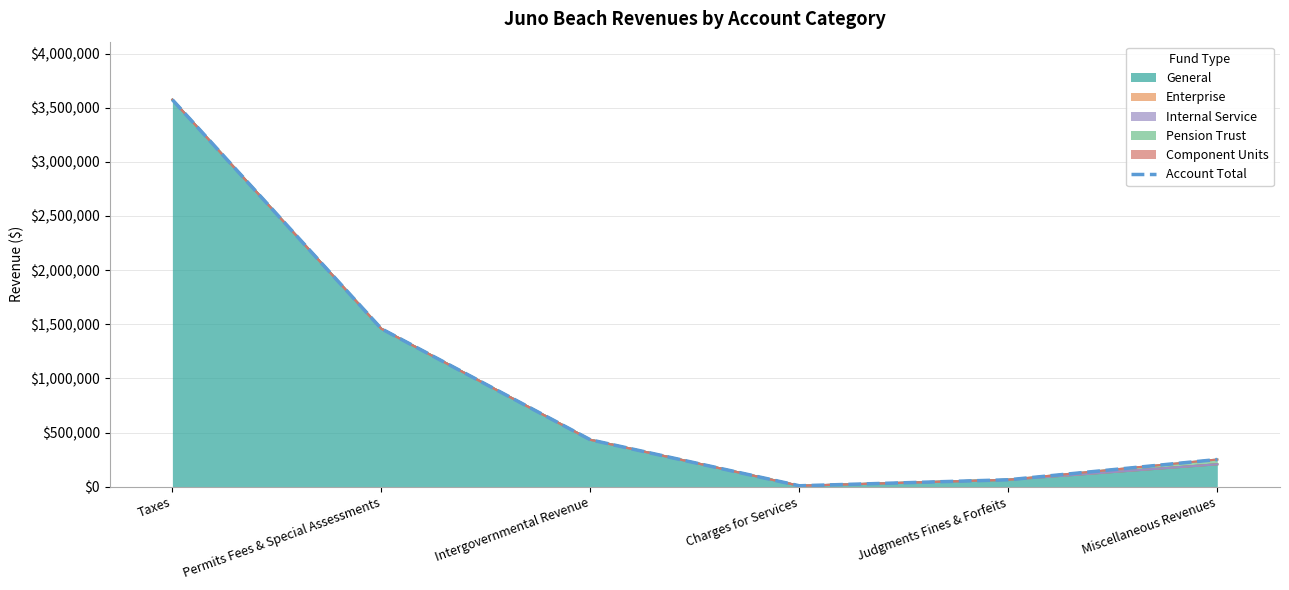

Read the value at Charges for Services, to the nearest 10.

9530